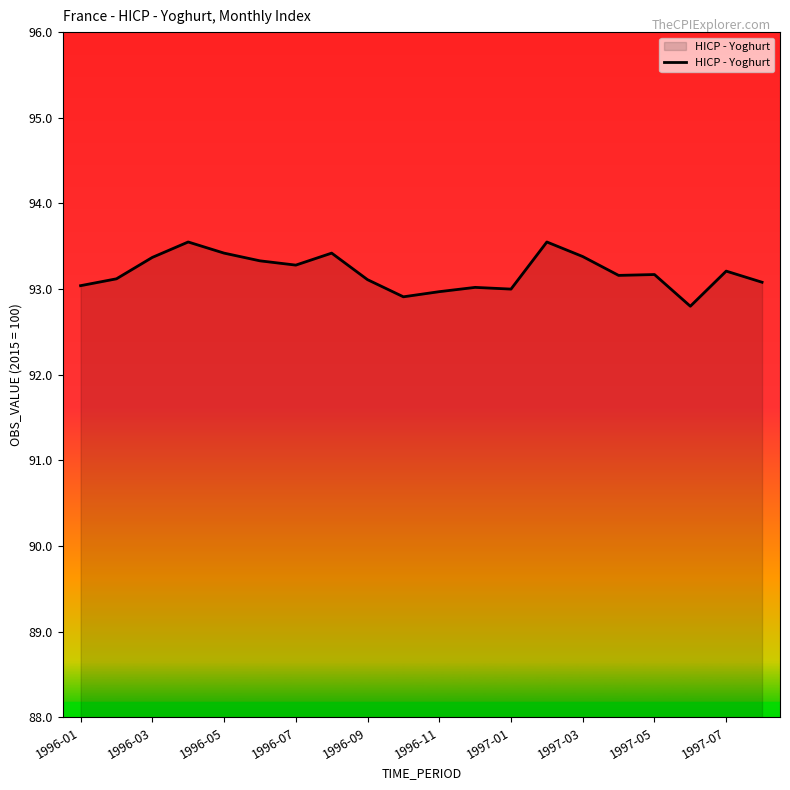

Is it true that the value at 1996-11 is 93.0?

True